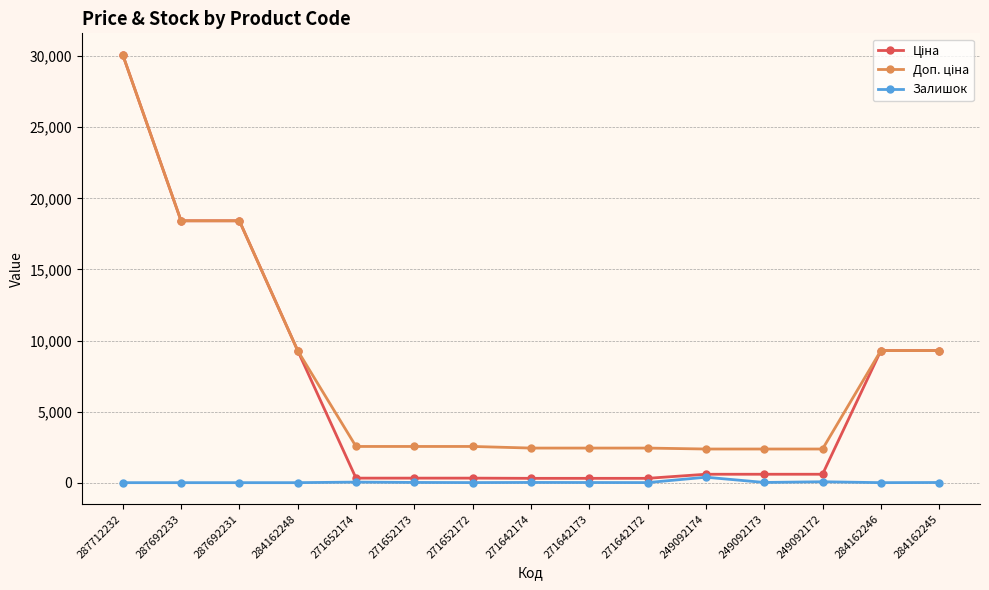

What is the difference between the highest and lowest values at 287692231?

18420.9